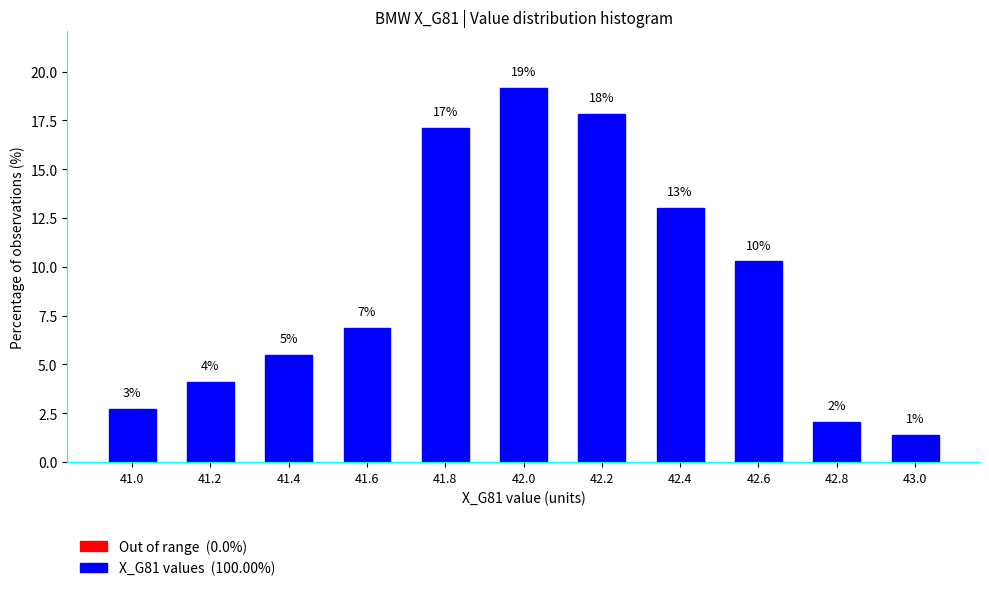

How many bars are there in total?

11